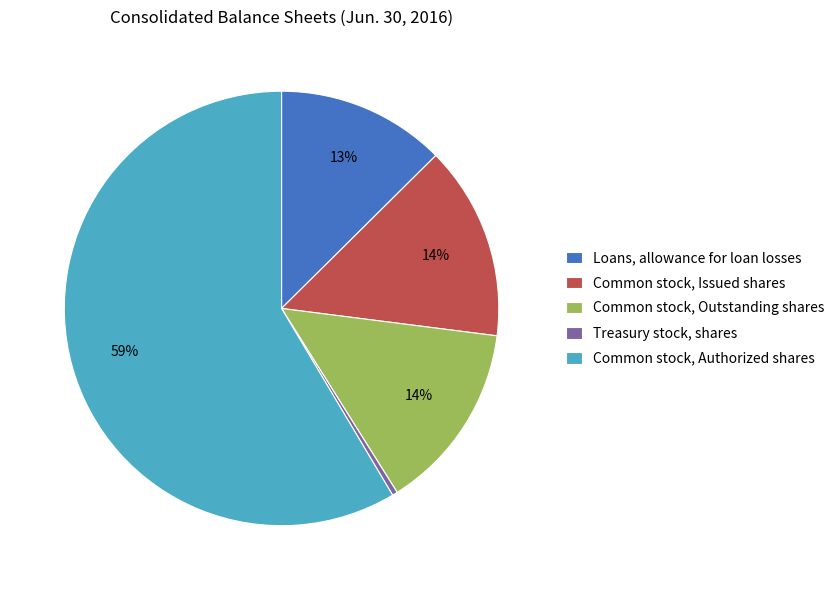

Is there a majority slice in this chart?

Yes